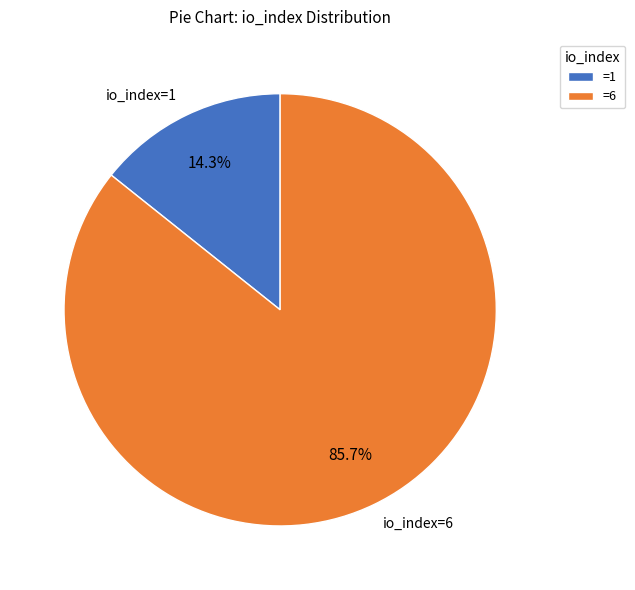

Which has a higher value, io_index=6 or io_index=1?

io_index=6